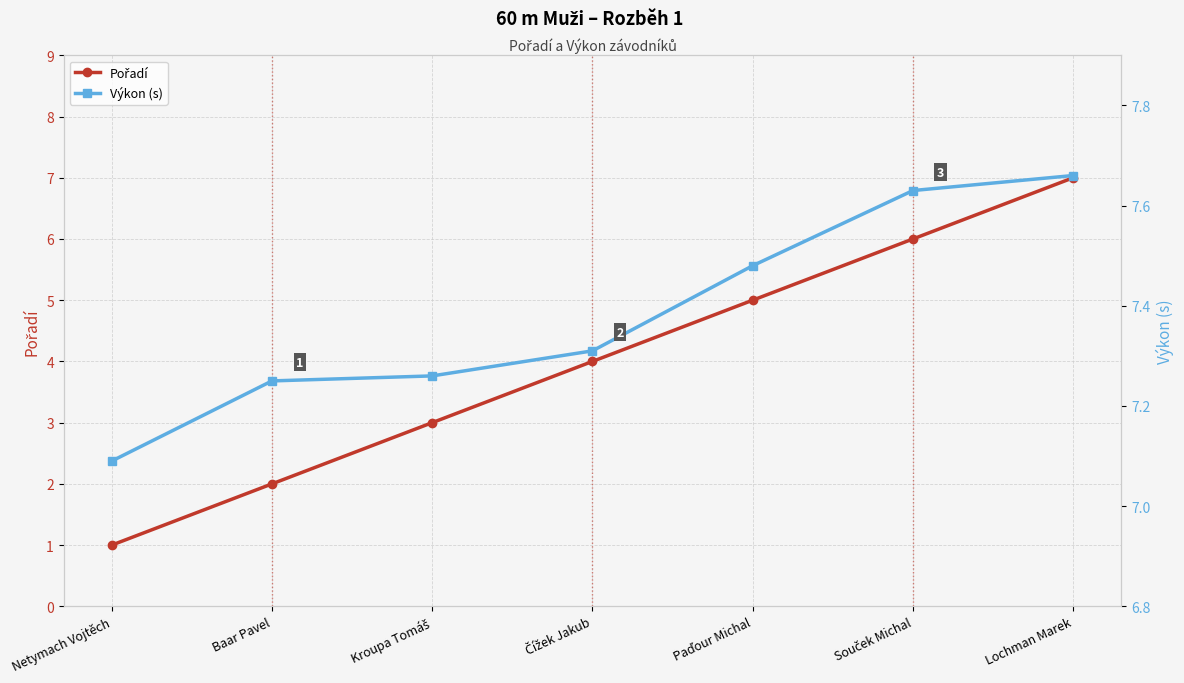

At which category is the sum across all series the highest?

Lochman Marek